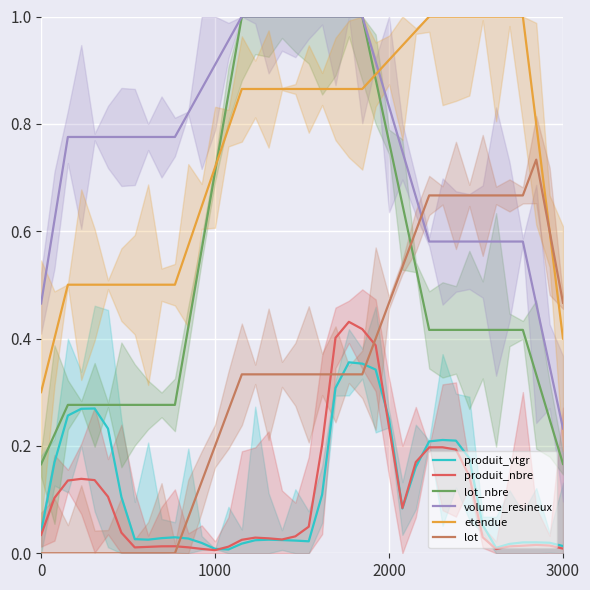

At which category is the sum across all series the highest?

23